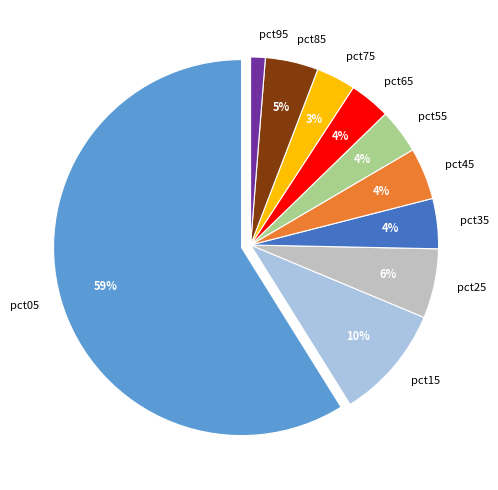

Is it true that pct85 is 5% of the pie?

True